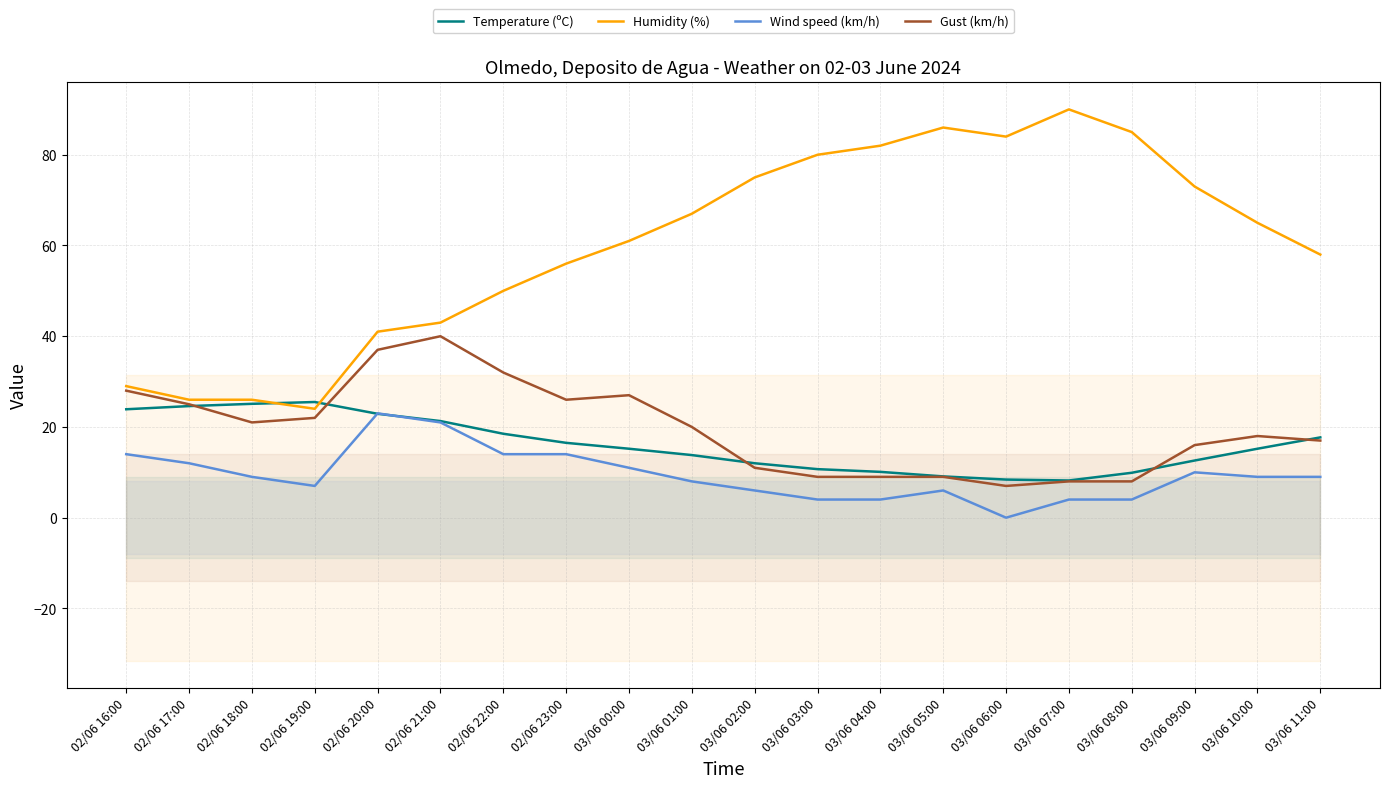

What is the spread (max minus min) of values at 03/06 09:00?

63.0